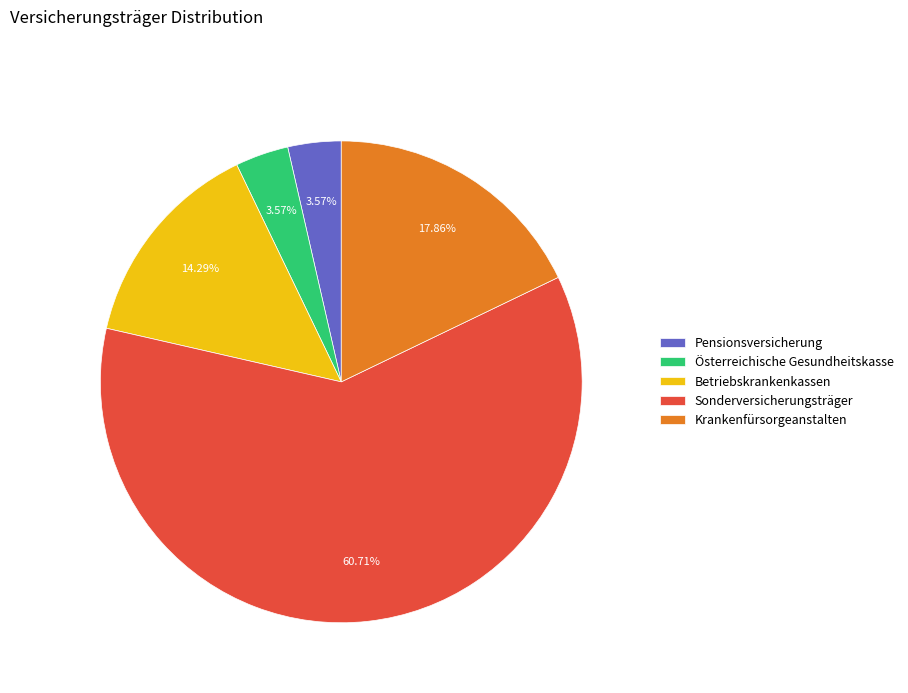

Is there any slice that represents more than half of the pie?

Yes